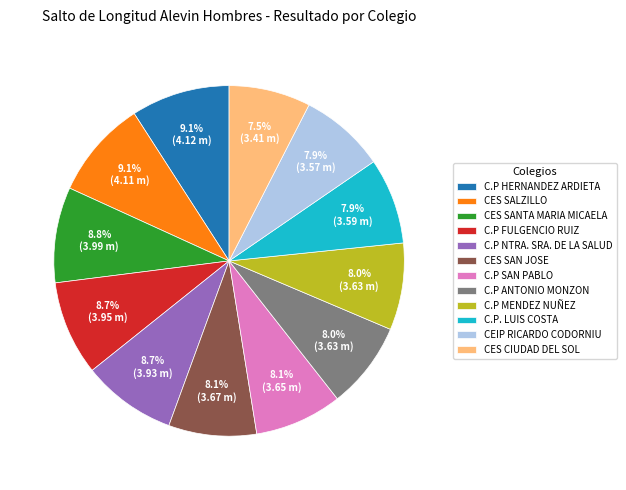

True or false: CES SAN JOSE accounts for 8% of the total.

True